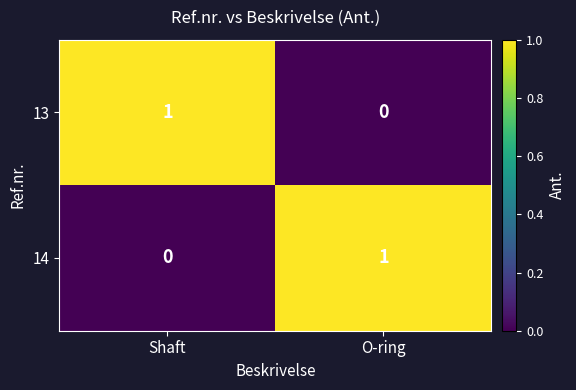

Reading left to right, extract all data points from this chart.

13: 1	0
14: 0	1